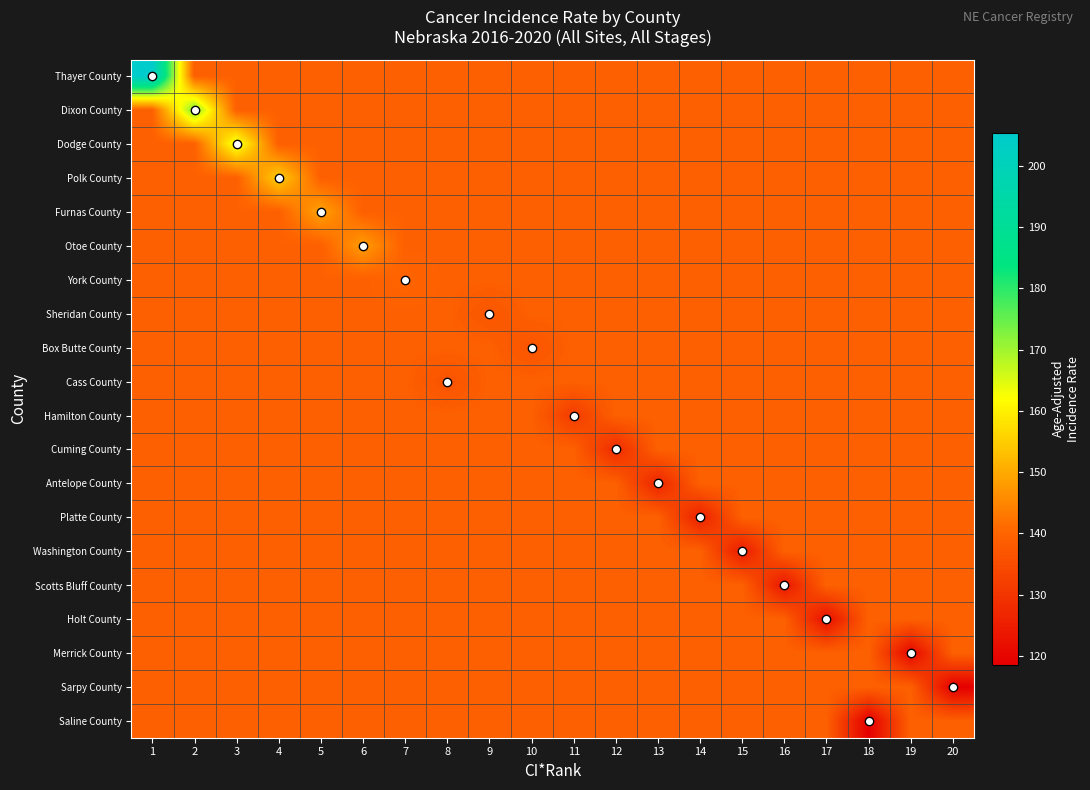

What is the difference between the highest and lowest values at 12?

11.3